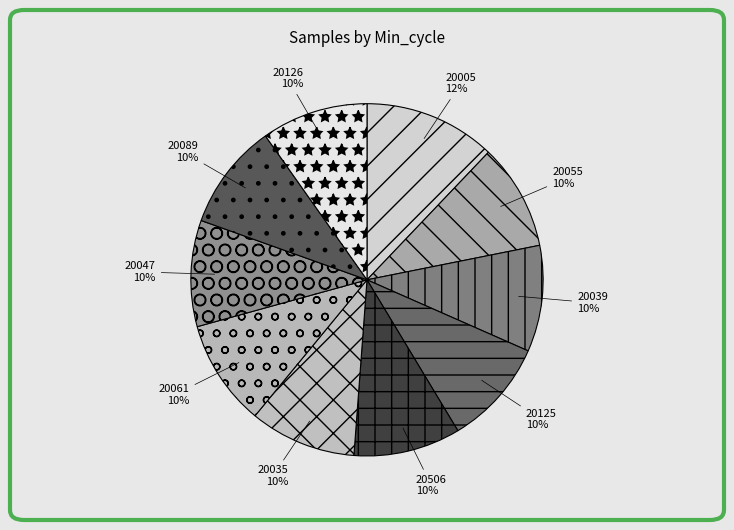

To the nearest percent, what is the combined percentage of 20506 and 20126?

20%